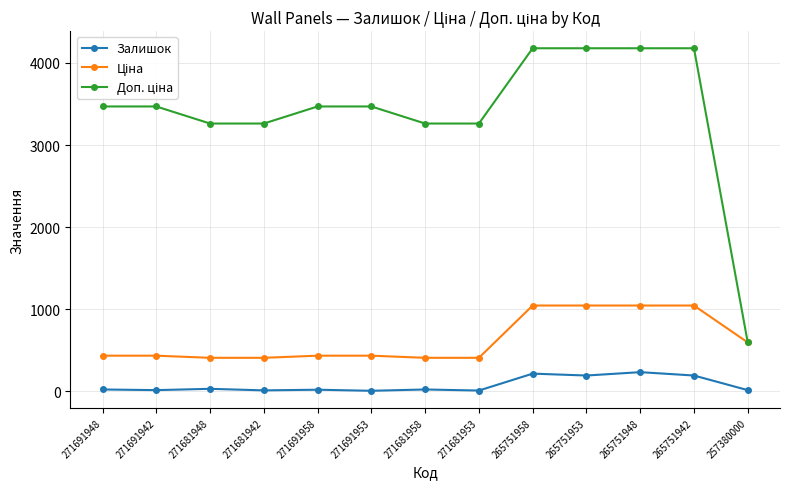

True or false: Залишок has more than 1 points higher than both neighbors.

True